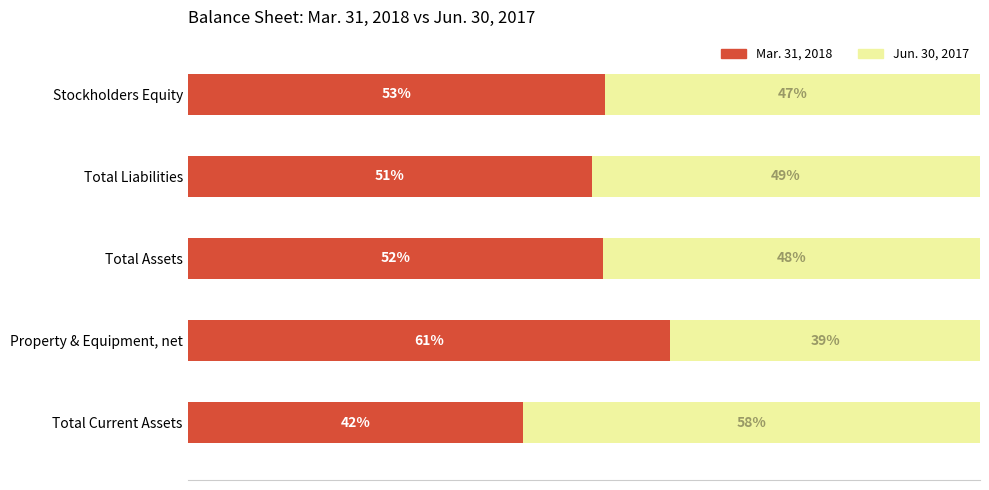

What are all the series names shown in the legend?

Mar. 31, 2018, Jun. 30, 2017